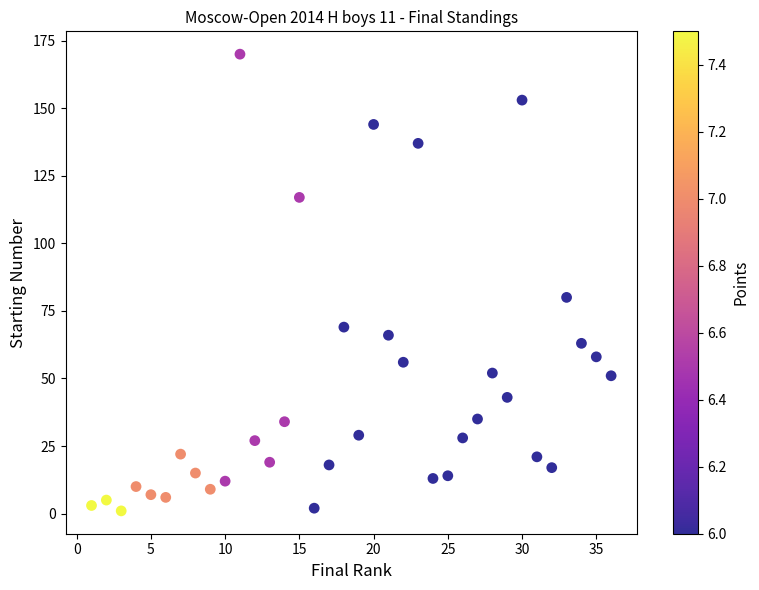

What is the range of Y values (max minus min)?

169